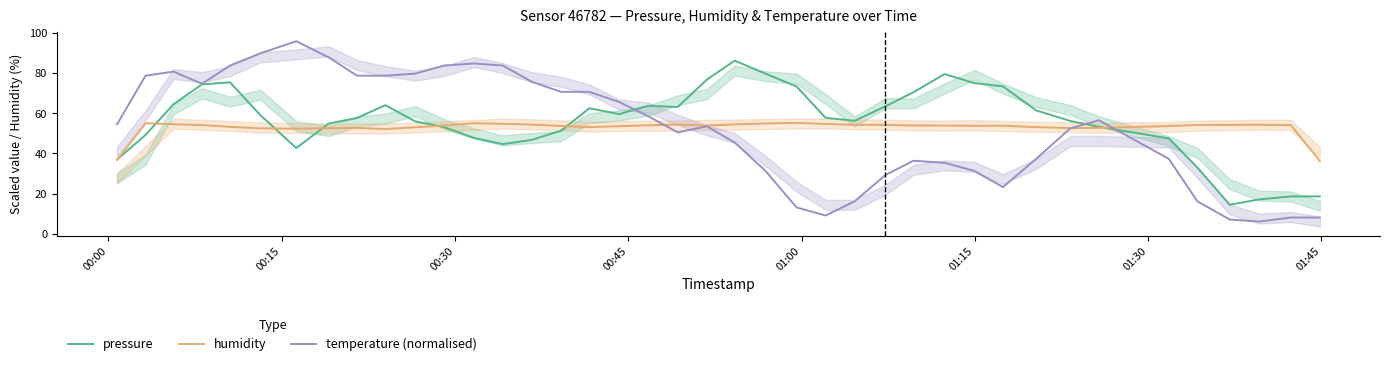

What is the minimum value for pressure?

14.4